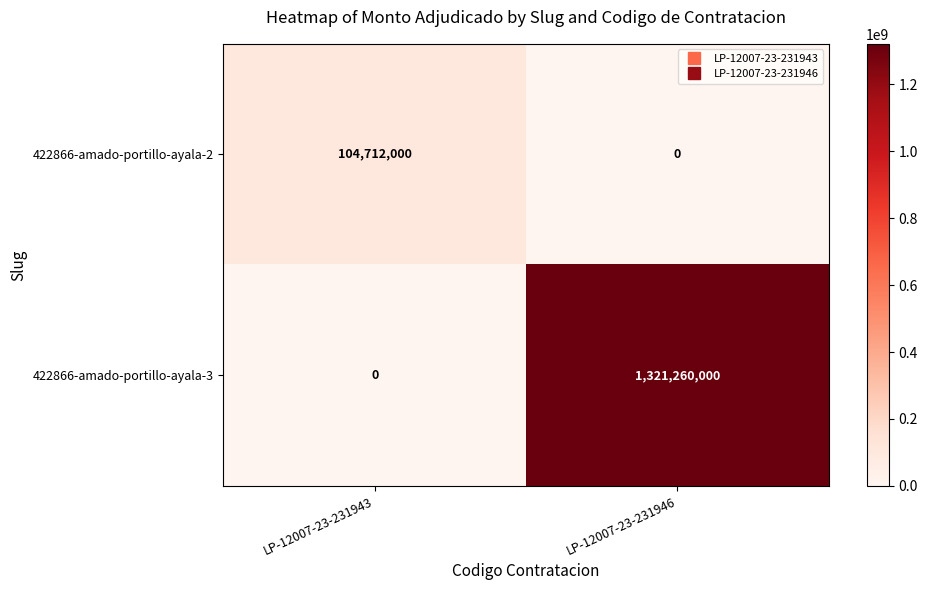

Reading right to left, extract all data points from this chart.

422866-amado-portillo-ayala-2: LP-12007-23-231946=0	LP-12007-23-231943=104712000
422866-amado-portillo-ayala-3: LP-12007-23-231946=1321260000	LP-12007-23-231943=0